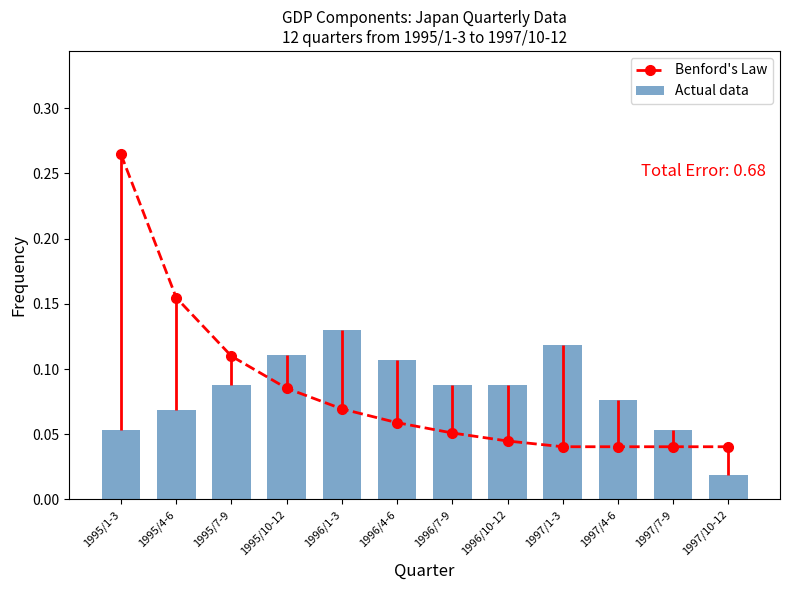

At 1995/1-3, list the series in order from largest to smallest.

Benford's Law, Actual data